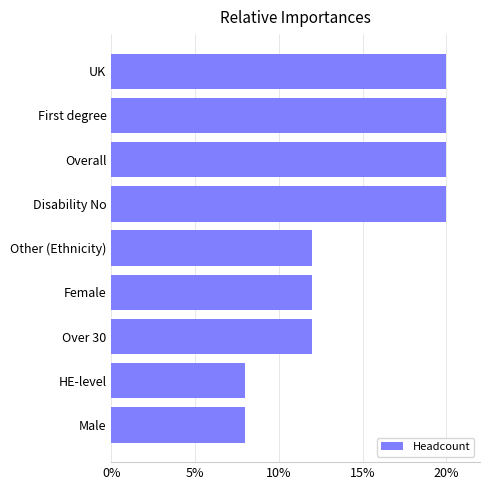

What is the change in value from Male to Female?

+4